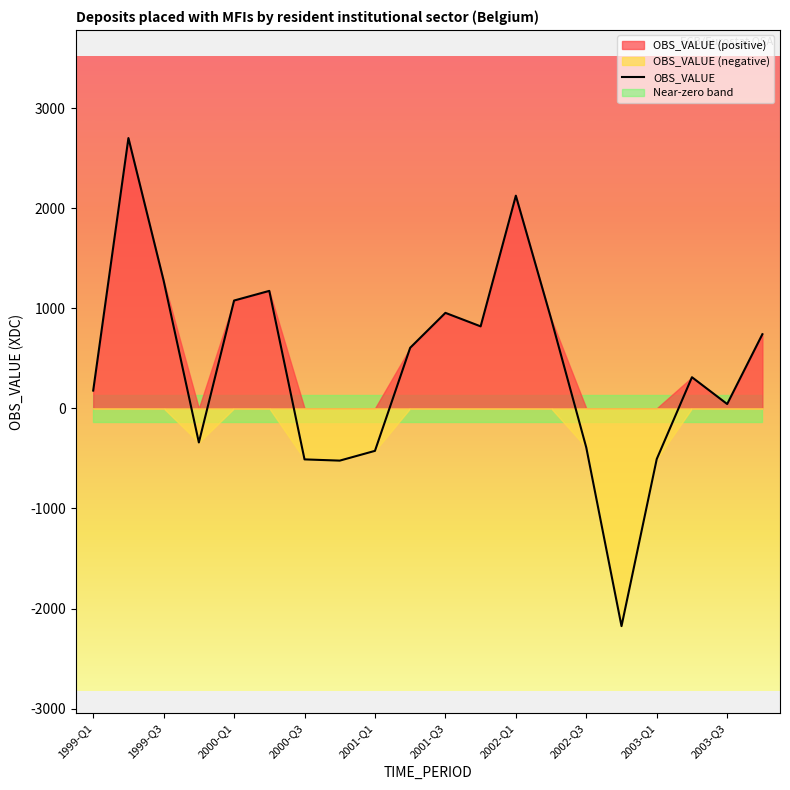

What is the maximum value for OBS_VALUE?

2699.9